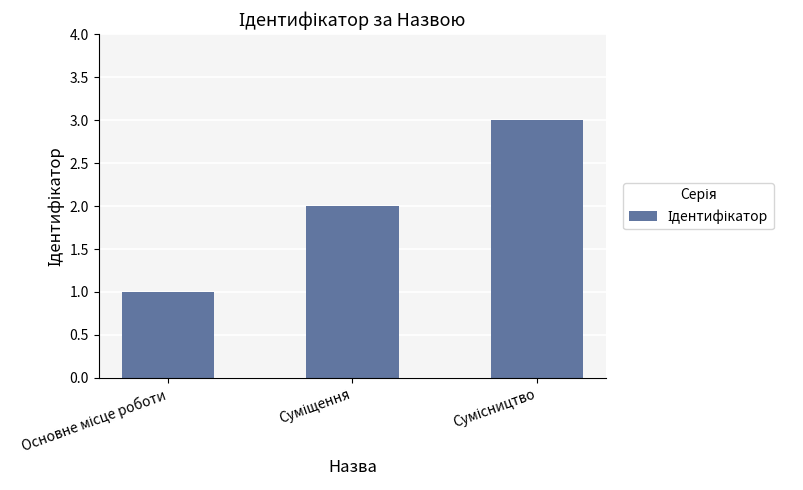

What is the maximum value shown in the chart?

3